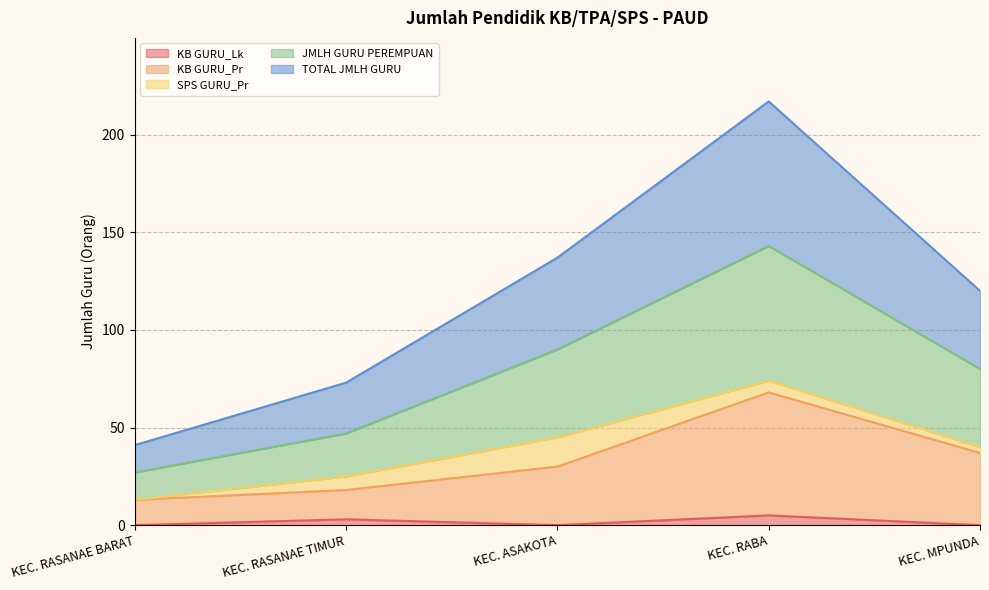

Rank the categories by JMLH GURU PEREMPUAN value from highest to lowest.

KEC. RABA, KEC. ASAKOTA, KEC. MPUNDA, KEC. RASANAE TIMUR, KEC. RASANAE BARAT